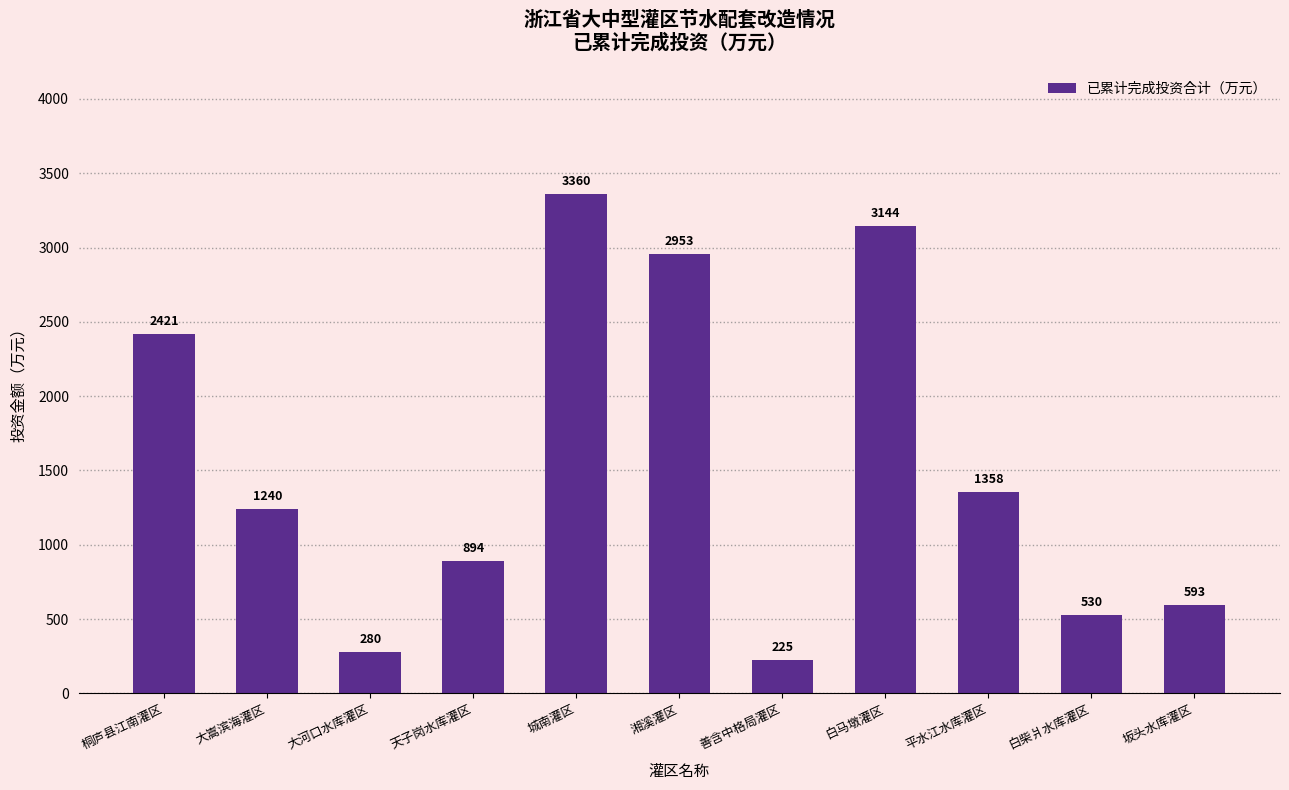

At which label is the value closest to 1792?

平水江水库灌区